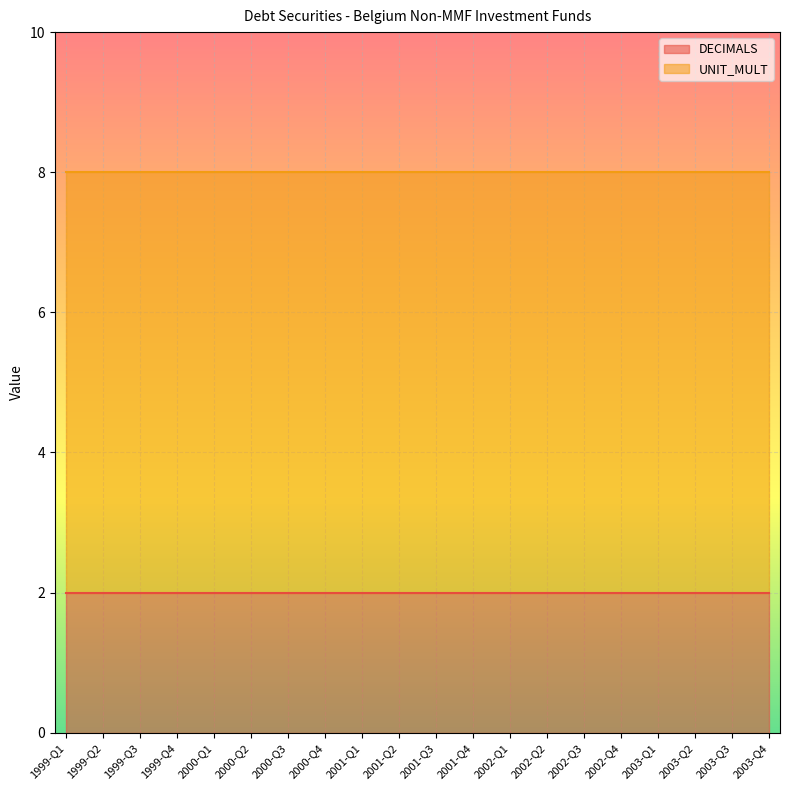

The value of UNIT_MULT at 2002-Q1 is 10. True or false?

False